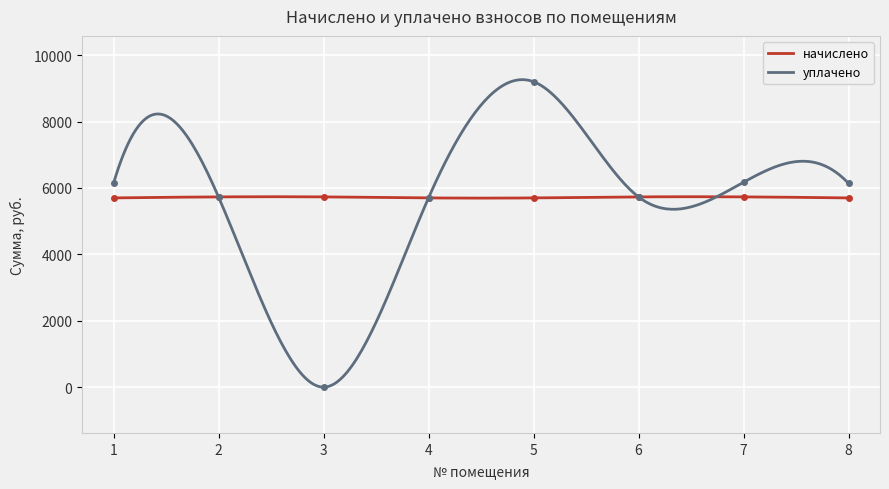

What is the difference between the maximum and minimum values in the начислено series?

41.6